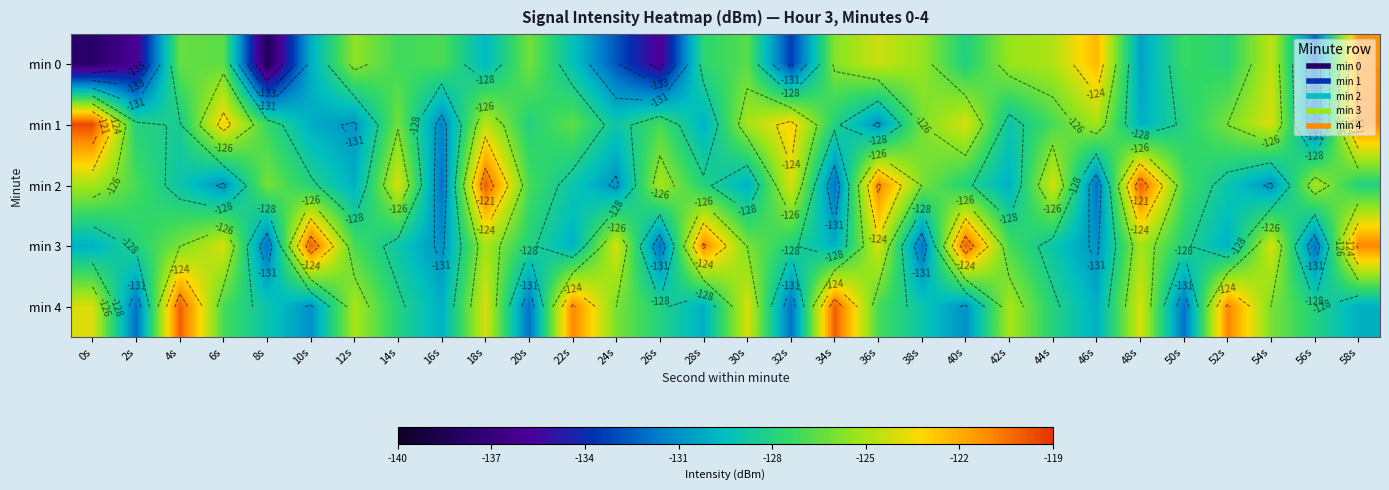

At which category does the chart reach its peak across all series?

0s